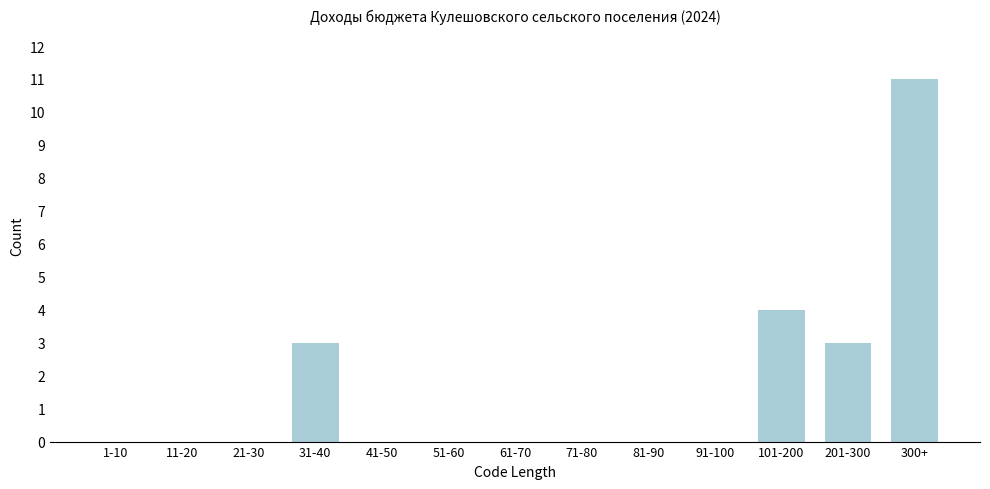

What is the sum of all values?

21